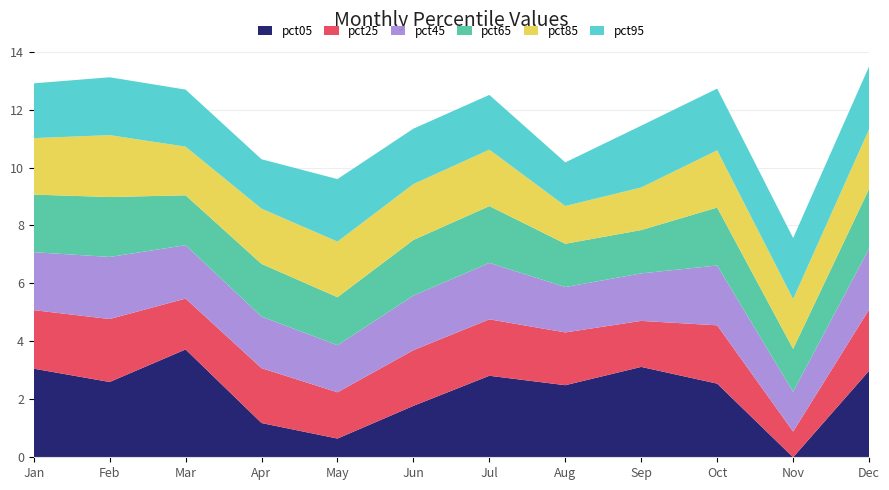

What is the highest value of the pct05 series?

3.7